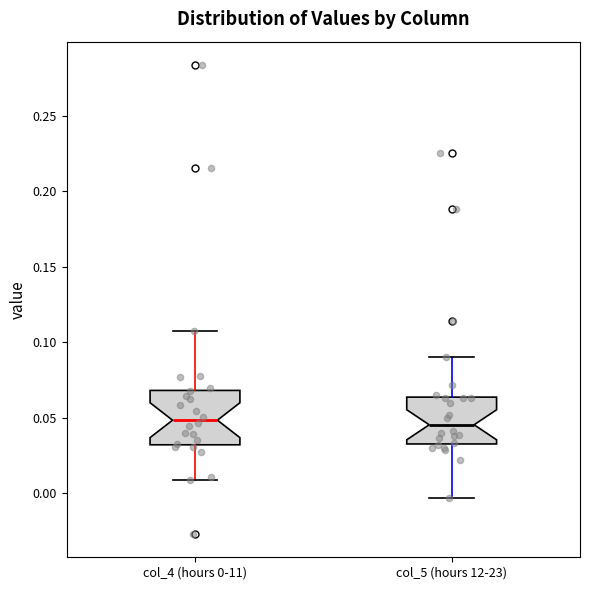

Reading left to right, transcribe this box plot: for each box, give where its median line is, the range the box spans, and where its two whiskers end, as read against the y-axis. The values are not printed on the chart, so give them approximately, as read against the axis.

col_4 (hours 0-11): median 0.050, box 0.030 to 0.070, whiskers 0.010 to 0.105
col_5 (hours 12-23): median 0.045, box 0.030 to 0.065, whiskers -0.005 to 0.090